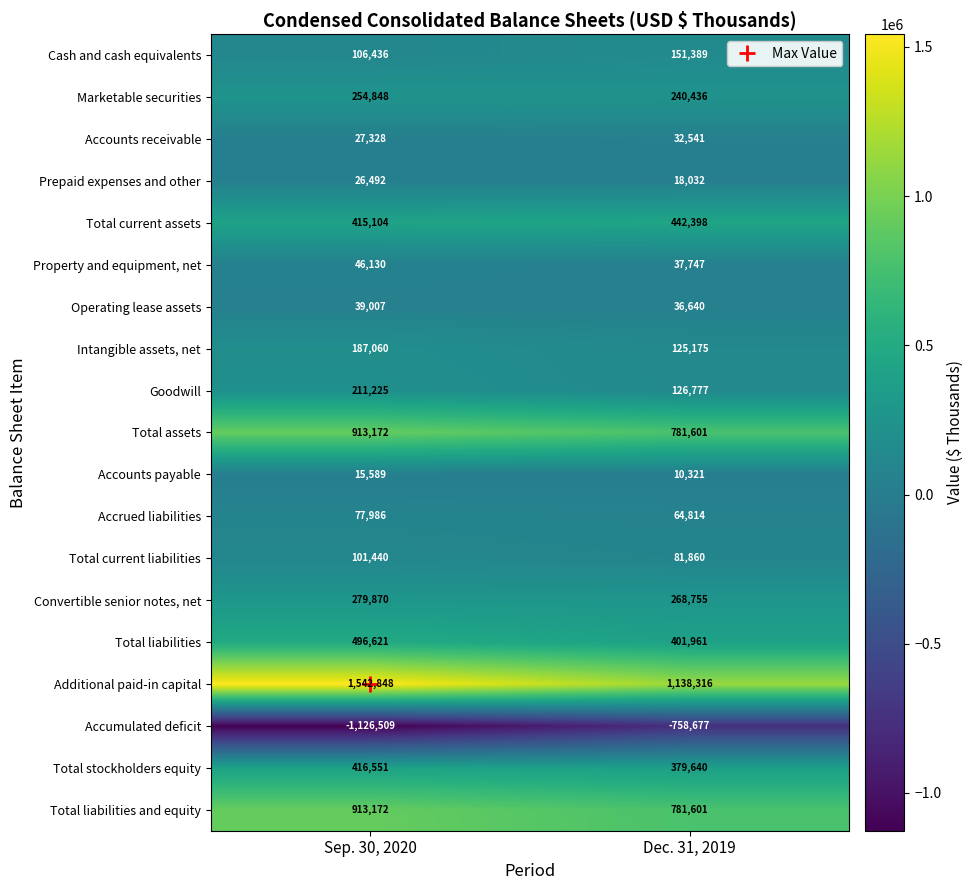

What is the average value of the Total liabilities series?

449291